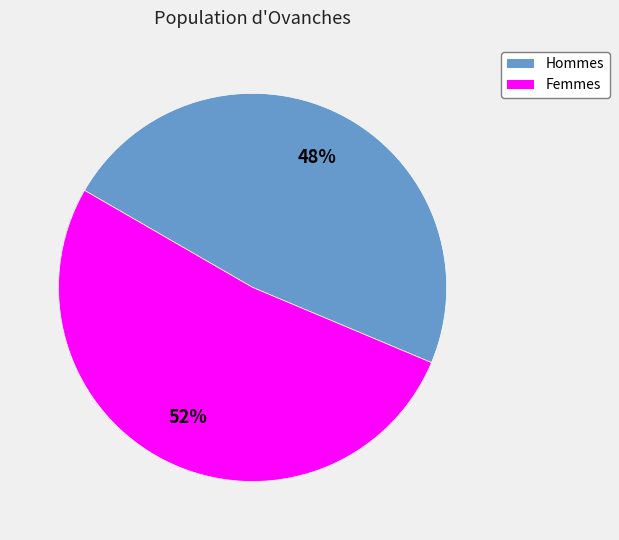

Does any single category account for the majority?

Yes